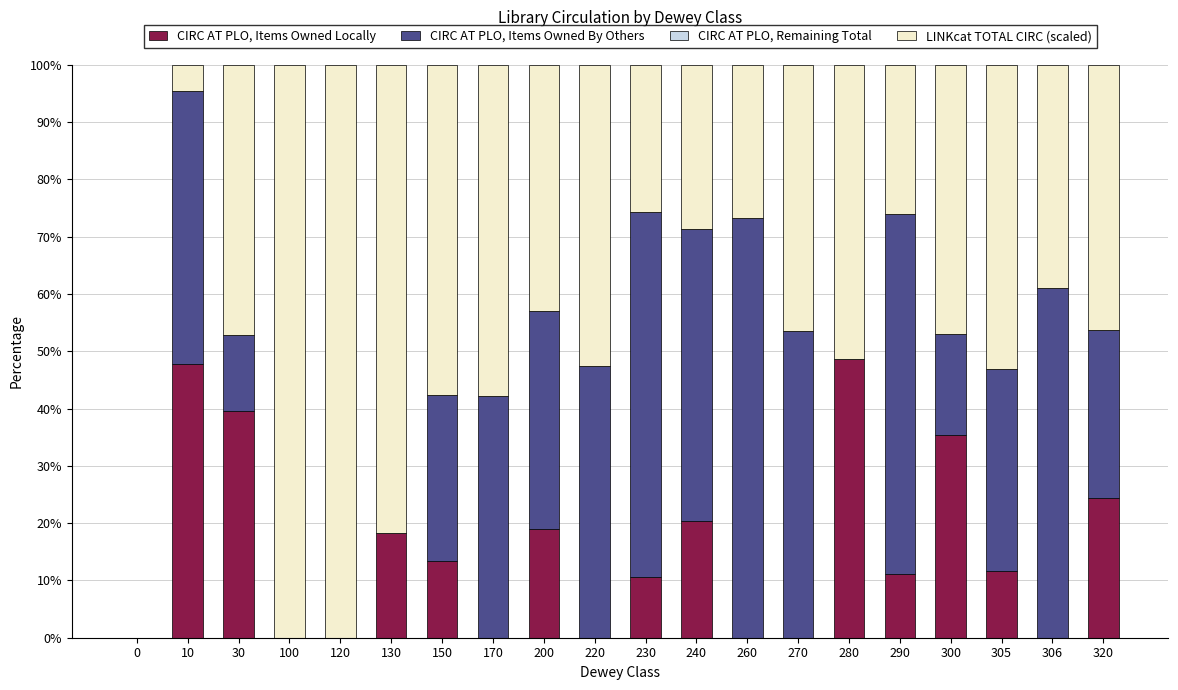

How many data points does each series have?

20